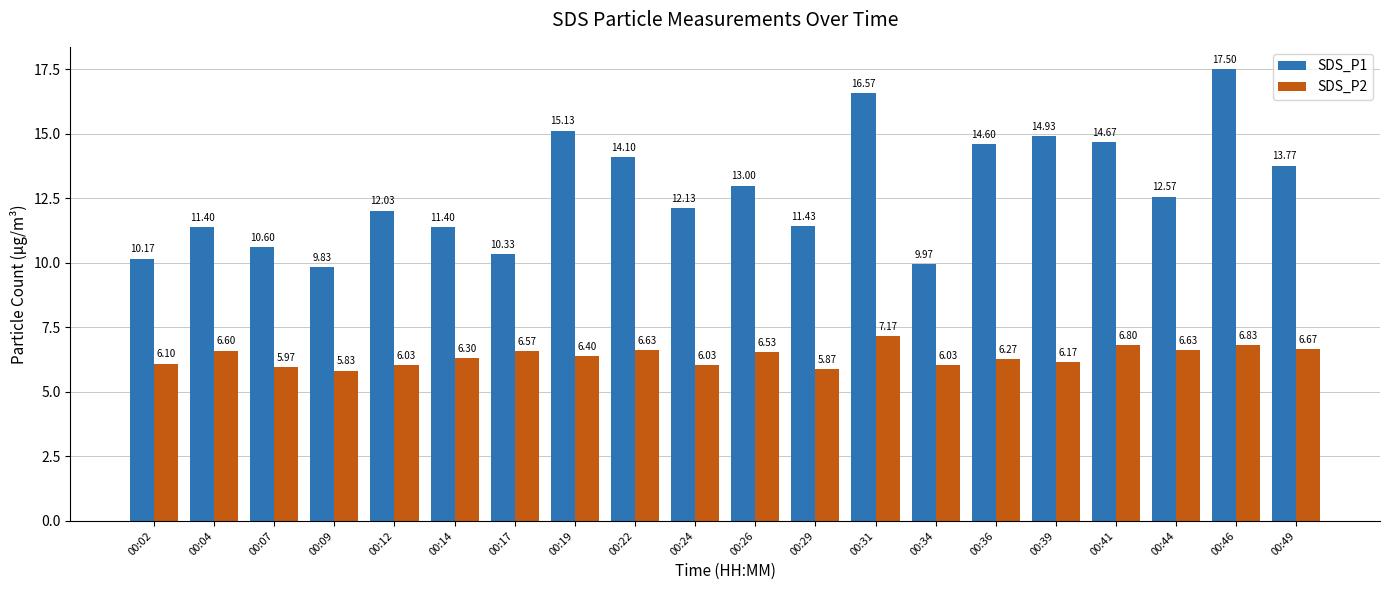

Is it true that SDS_P2 equals 3.3 at 00:36?

False